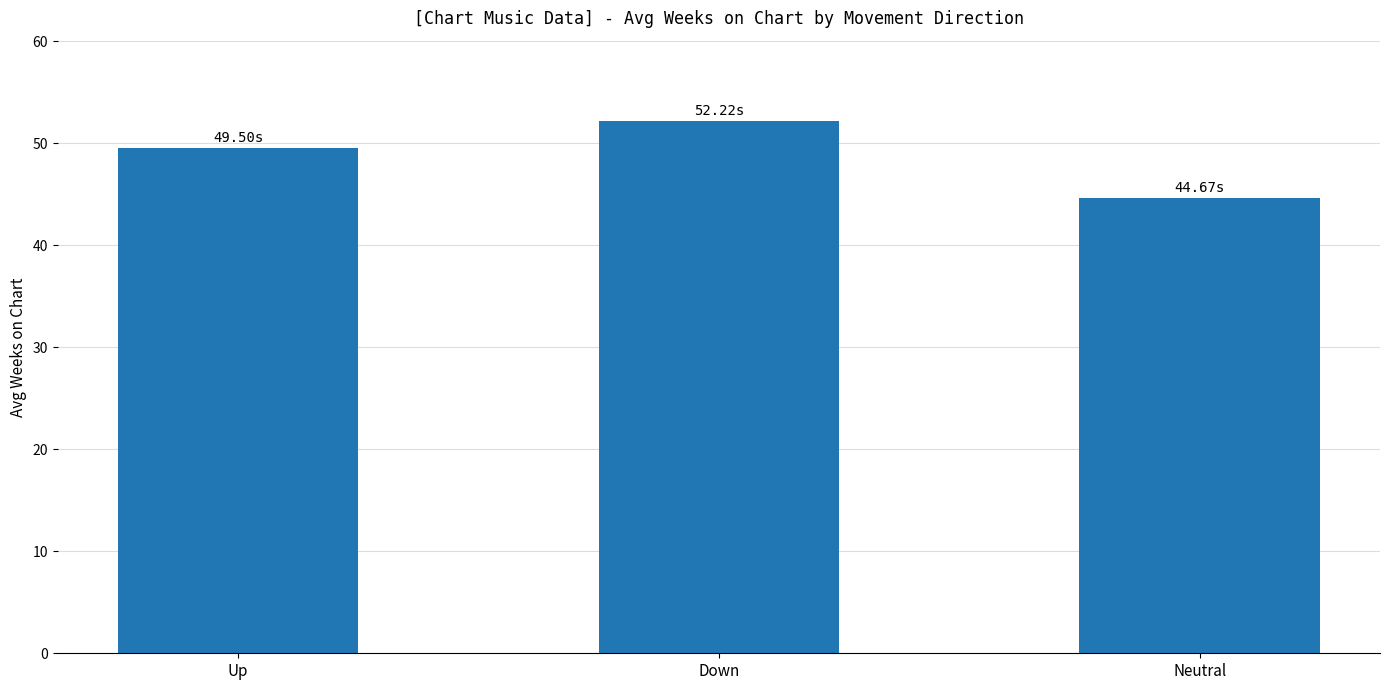

Which label corresponds to the largest value in the chart?

Down